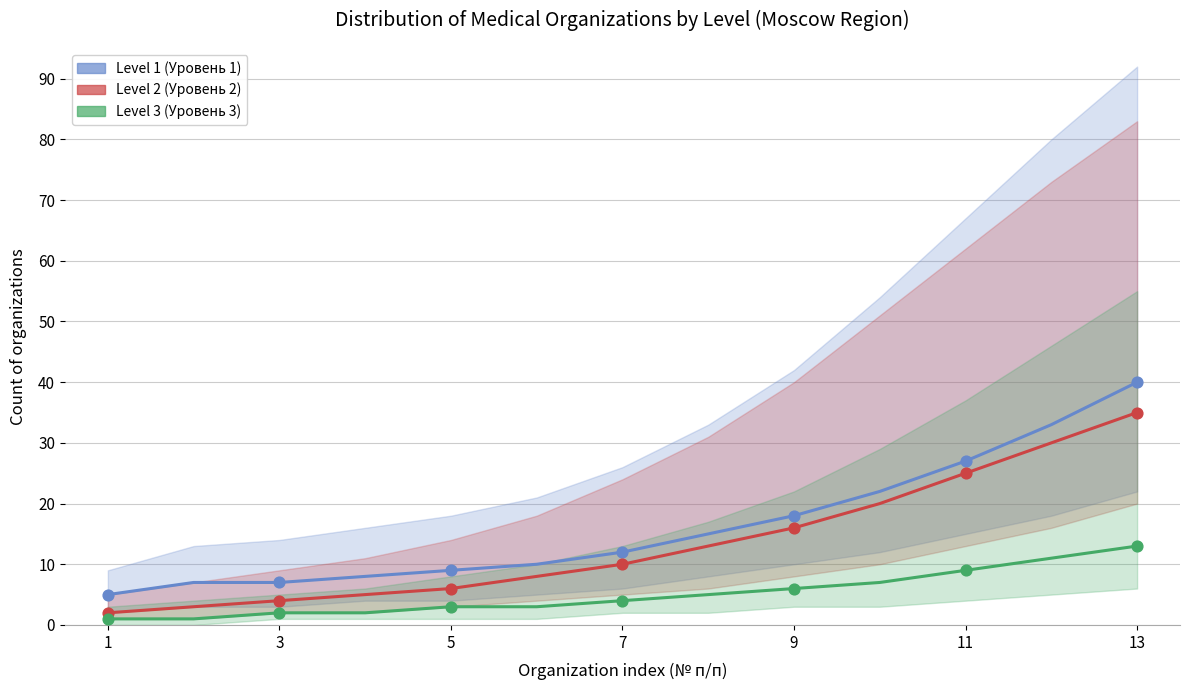

What are all the series names shown in the legend?

Level 1 (Уровень 1), Level 2 (Уровень 2), Level 3 (Уровень 3)